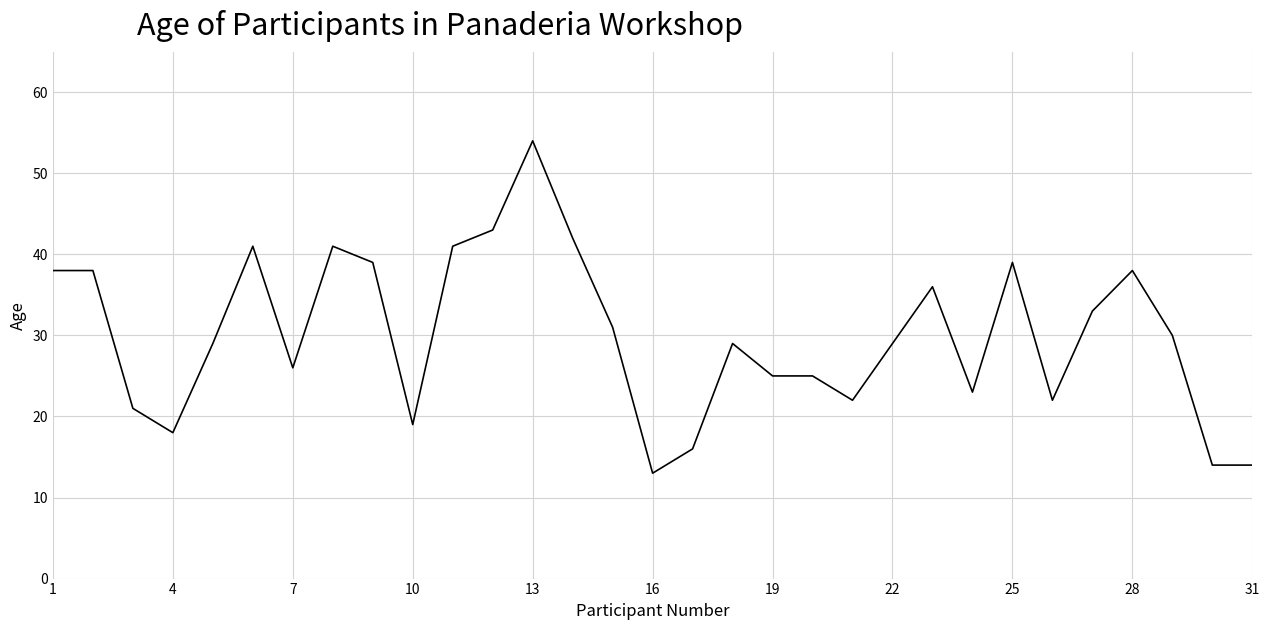

What is the difference between the maximum and minimum values?

41